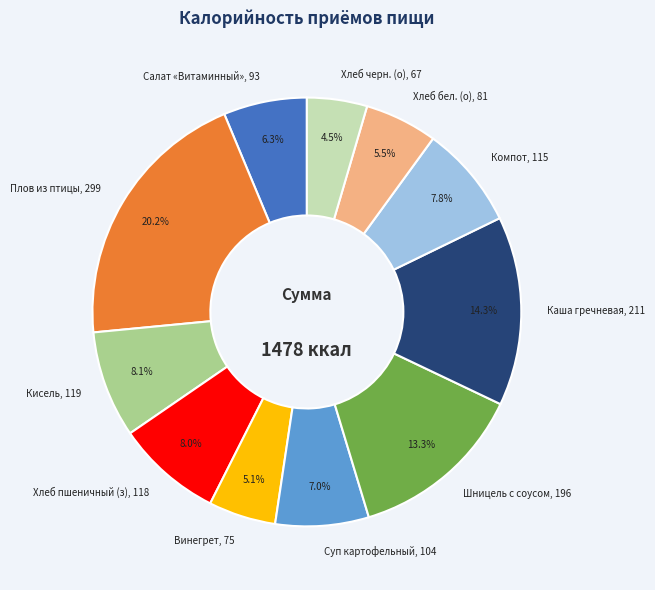

What is the ratio of the value at Компот, 115 to the value at Шницель с соусом, 196?

0.6